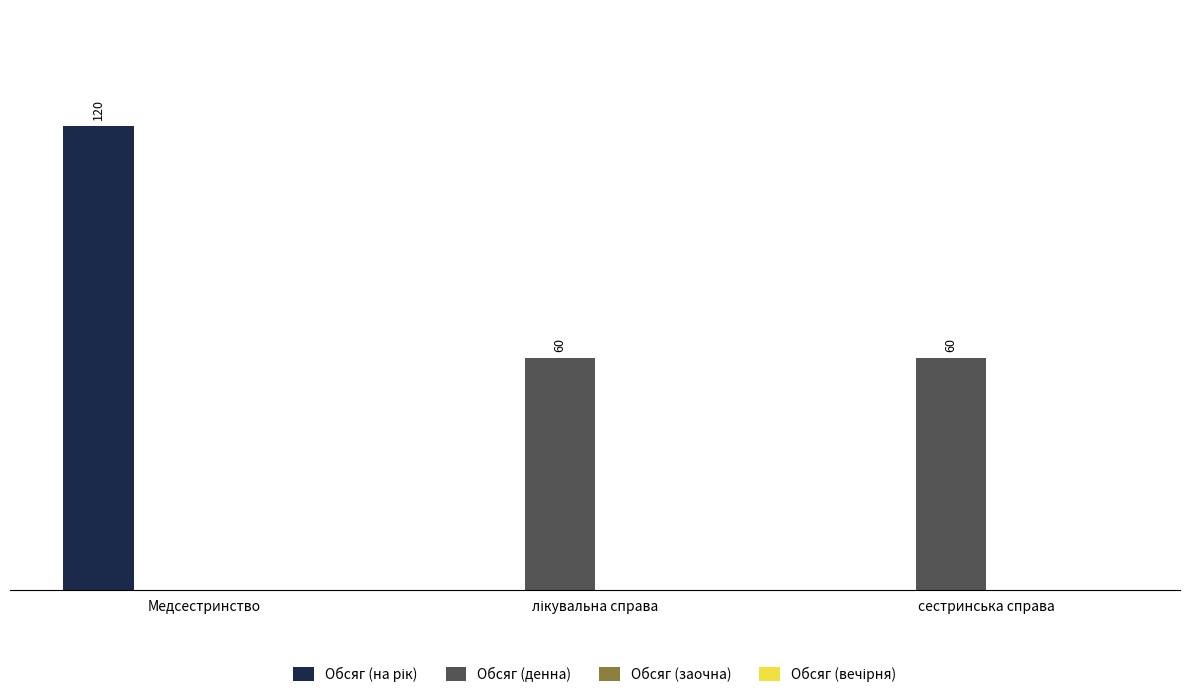

At which category is the sum across all series the highest?

Медсестринство